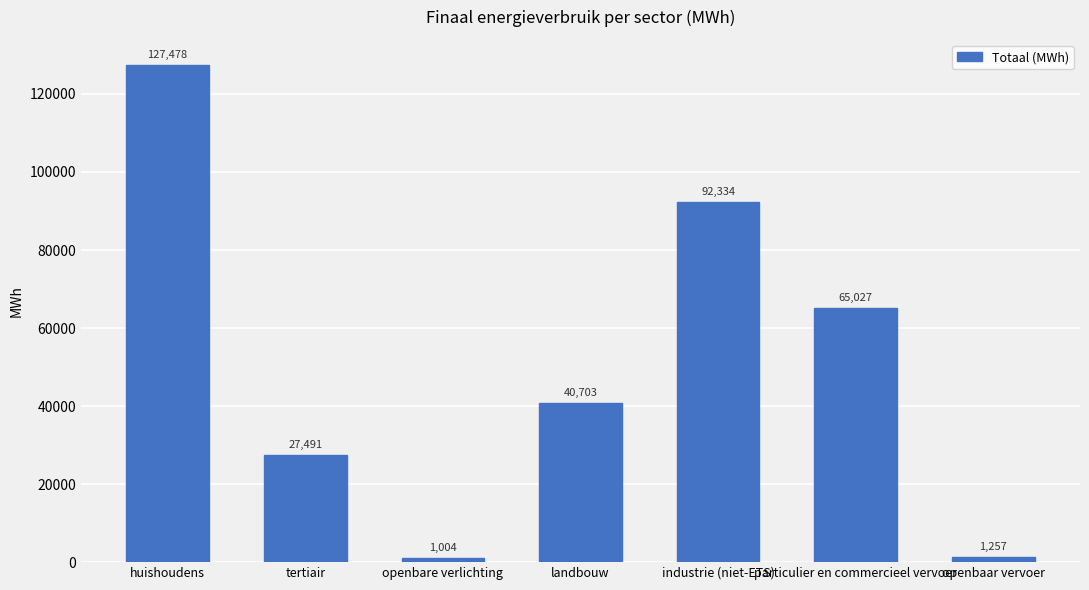

At which label is the value closest to 64240?

particulier en commercieel vervoer